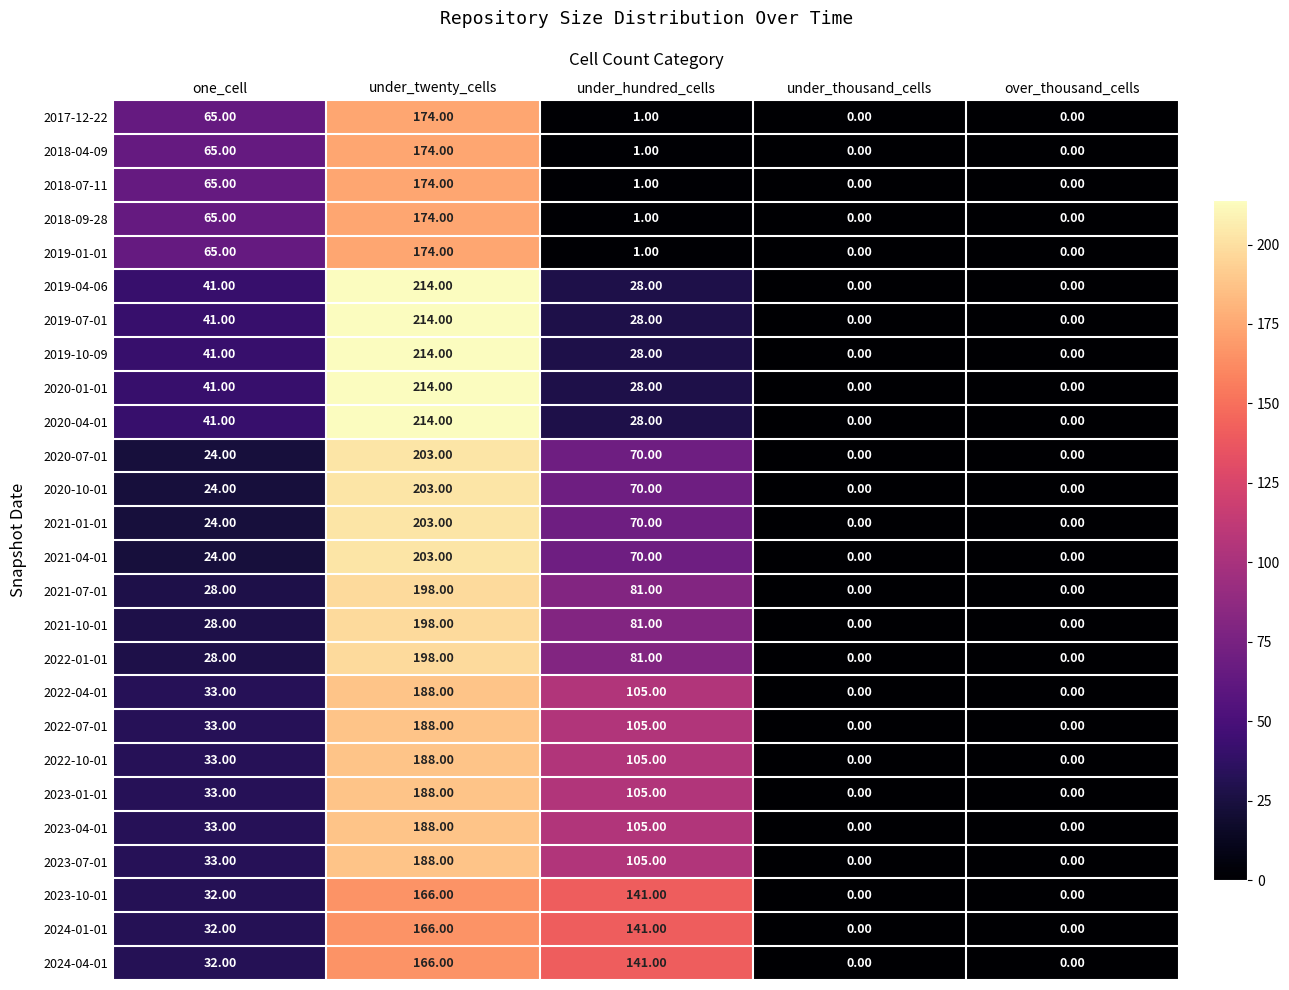

How many data points in 2023-10-01 are less than 32?

2